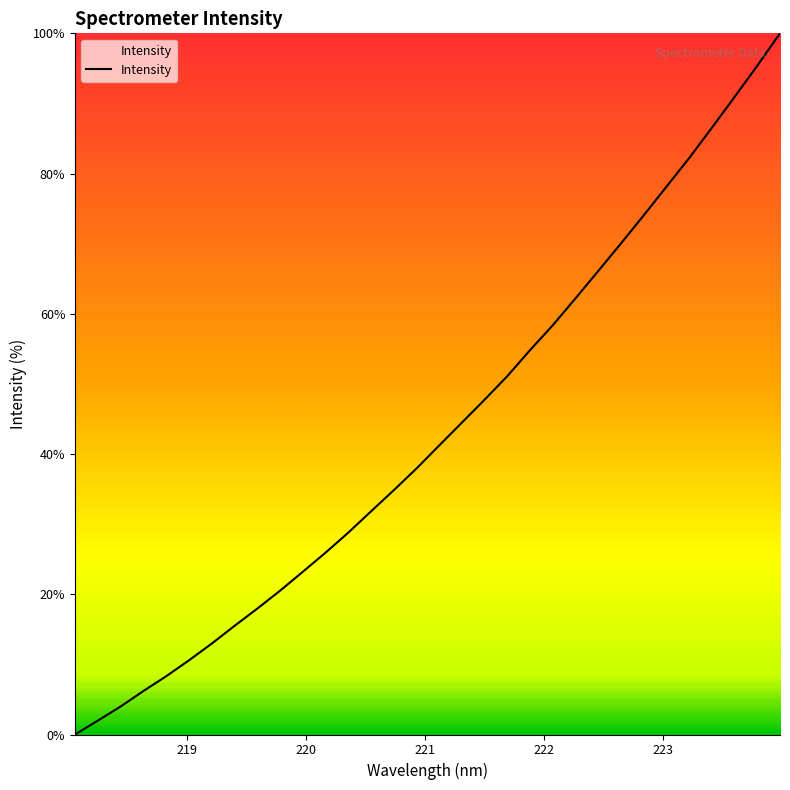

What is the maximum value shown in the chart?

100.0